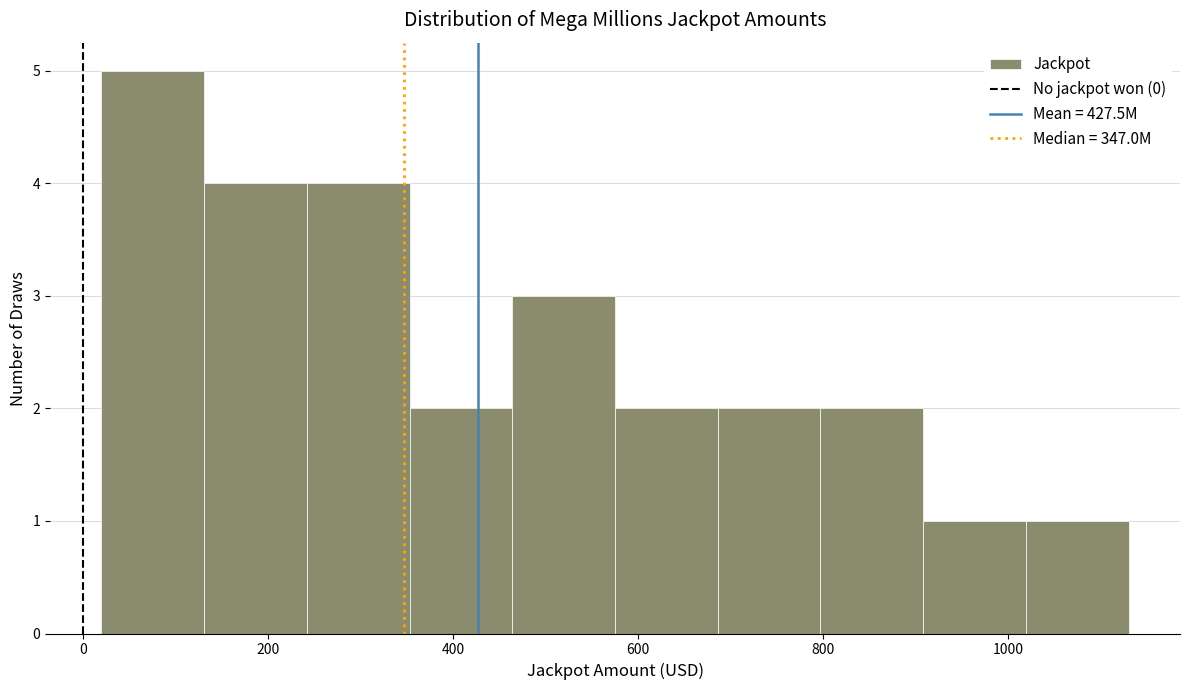

Reading left to right, list every bar in this chart as the range it spans on the x-axis followed by its height. Neither the bar edges nor the heights are printed on the chart, so give them approximately, as read against the axes.

20 to 140: 5
140 to 240: 4
240 to 360: 4
360 to 460: 2
460 to 580: 3
580 to 680: 2
680 to 800: 2
800 to 900: 2
900 to 1020: 1
1020 to 1140: 1